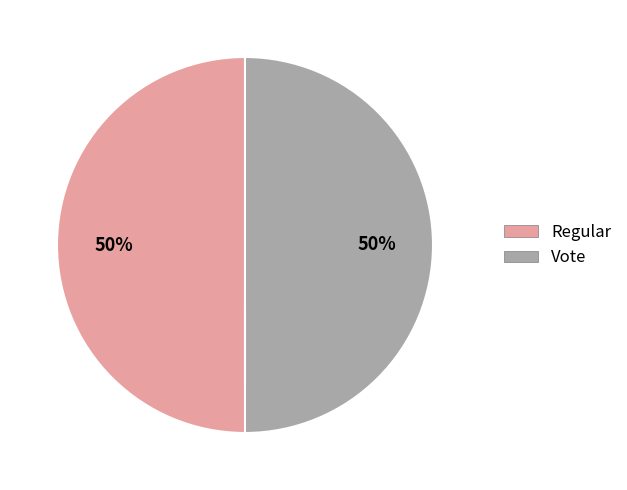

Combined, do Regular and Vote account for over 50%?

Yes